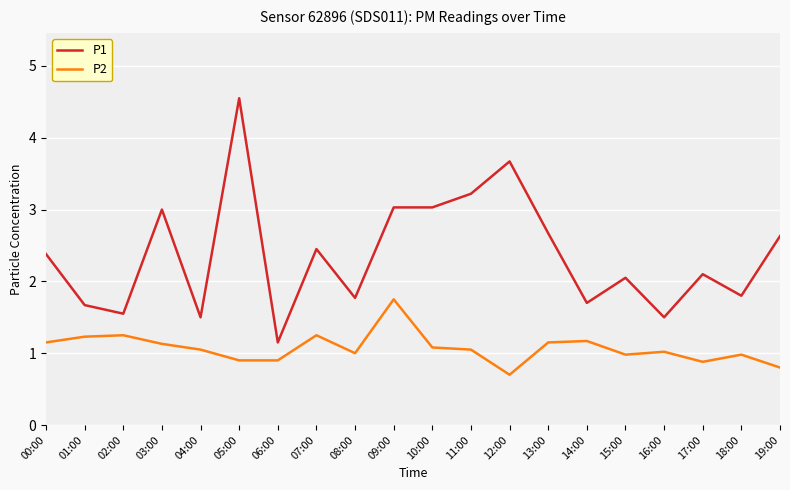

What is the sum of the P1 values at 16:00 and 00:00?

3.9